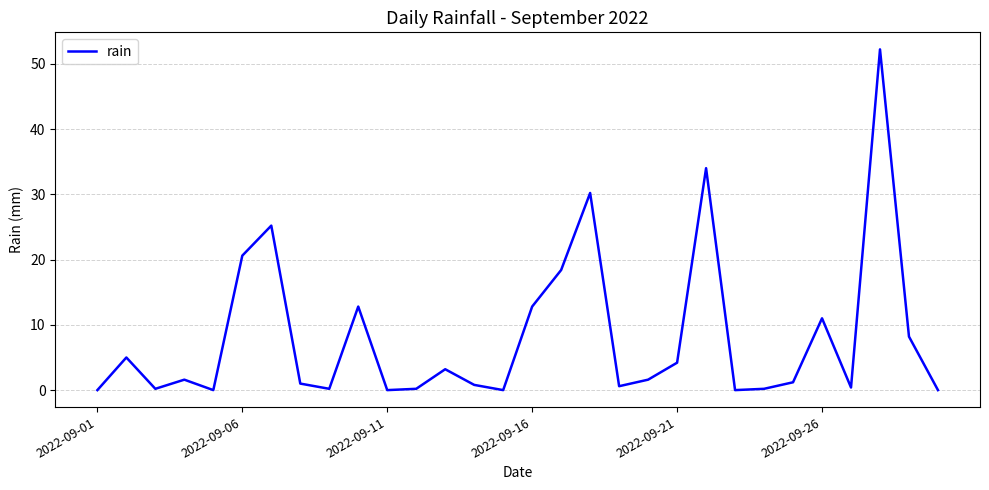

What is the maximum value shown in the chart?

52.2